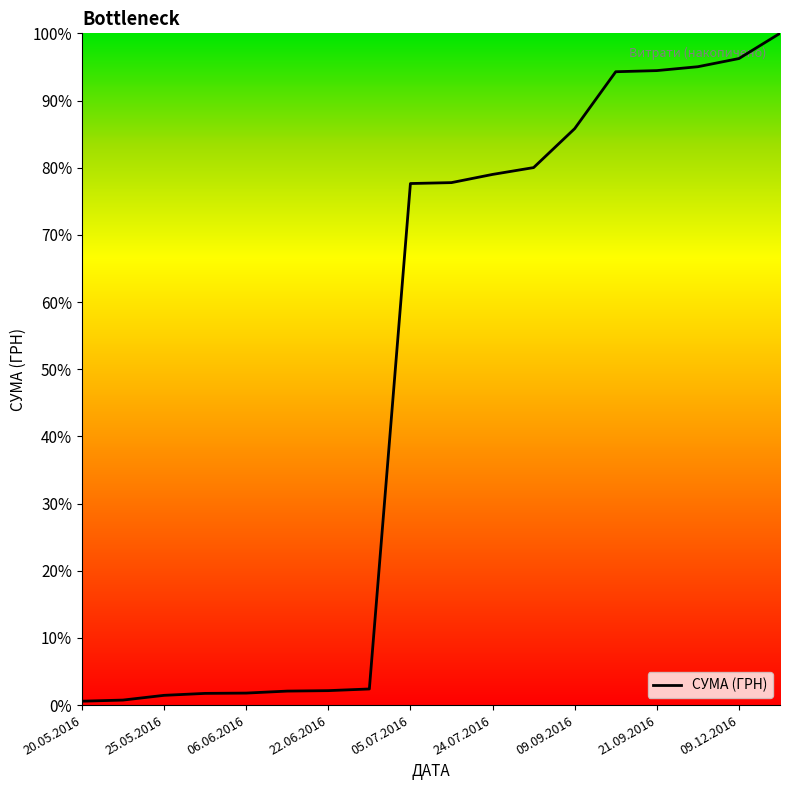

What is the difference between the maximum and minimum values?

99.4